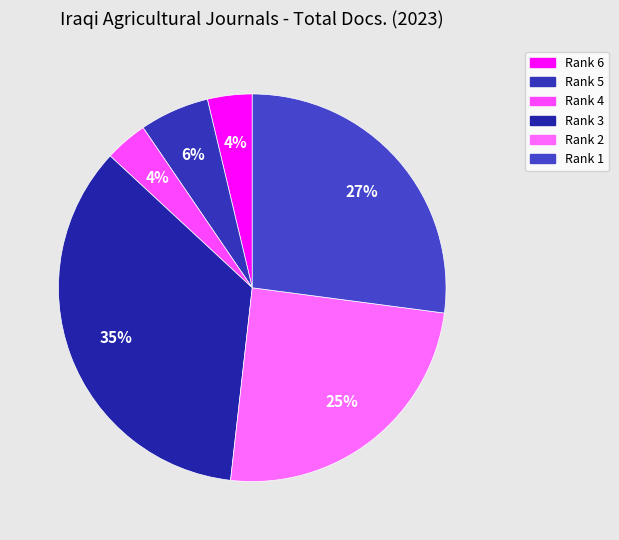

Rank the categories by value from highest to lowest.

Rank 3, Rank 1, Rank 2, Rank 5, Rank 6, Rank 4